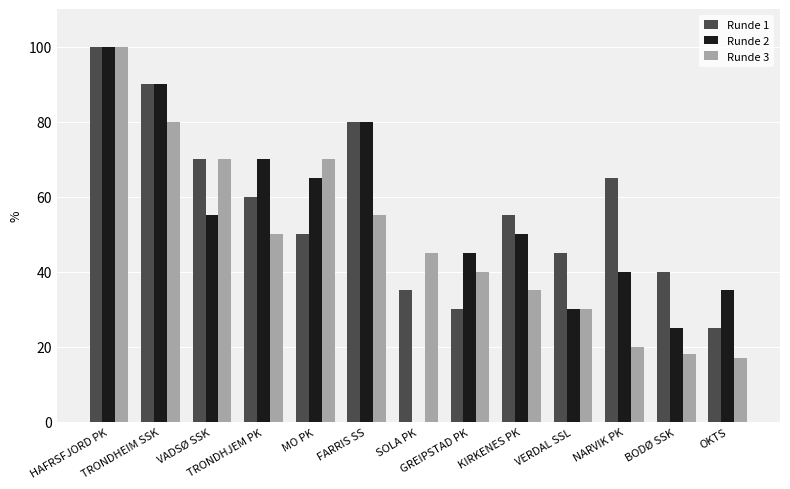

What are all the series names shown in the legend?

Runde 1, Runde 2, Runde 3